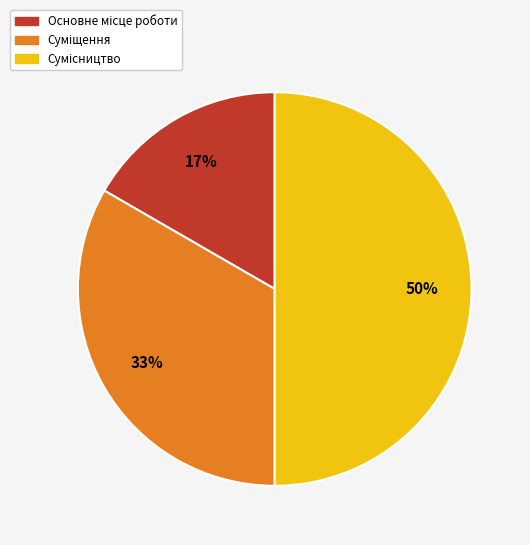

To the nearest percent, what is the average slice percentage?

33%